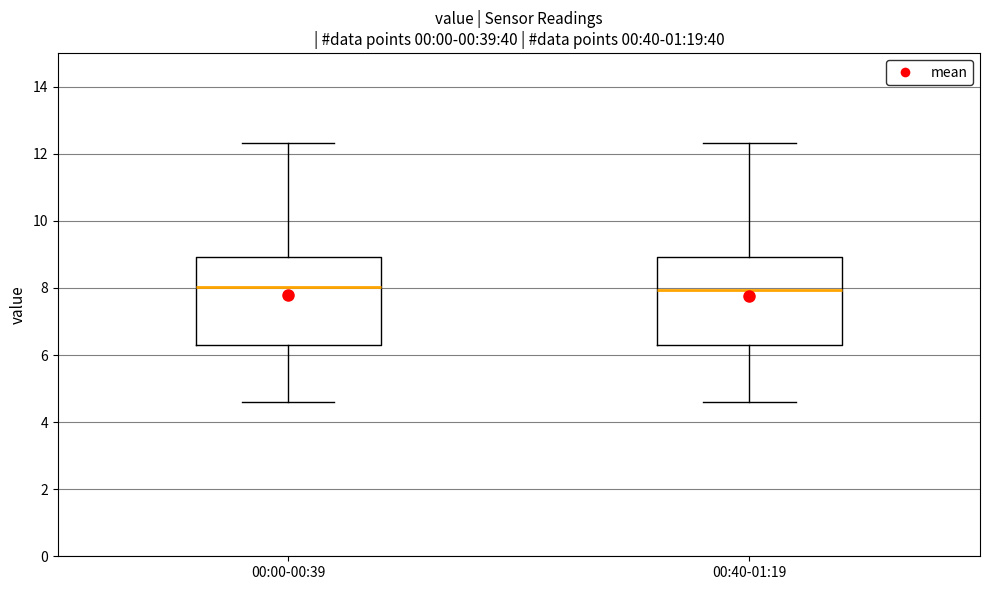

Reading left to right, read every box against the y-axis: the position of its median line, the range the box covers, and the ends of its whiskers. The values are not printed on the chart, so give them approximately, as read against the axis.

00:00-00:39: median 8.0, box 6.2 to 9.0, whiskers 4.6 to 12.4
00:40-01:19: median 8.0, box 6.2 to 9.0, whiskers 4.6 to 12.4